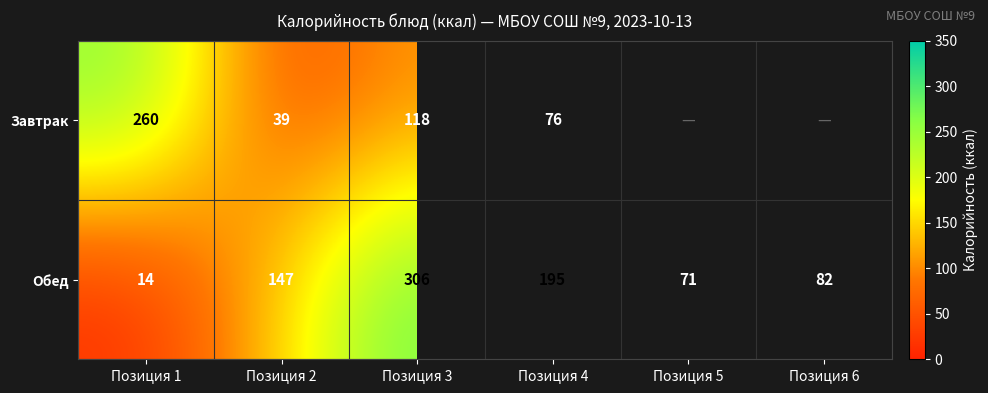

The Обед series shows 195 at Позиция 4. True or false?

True